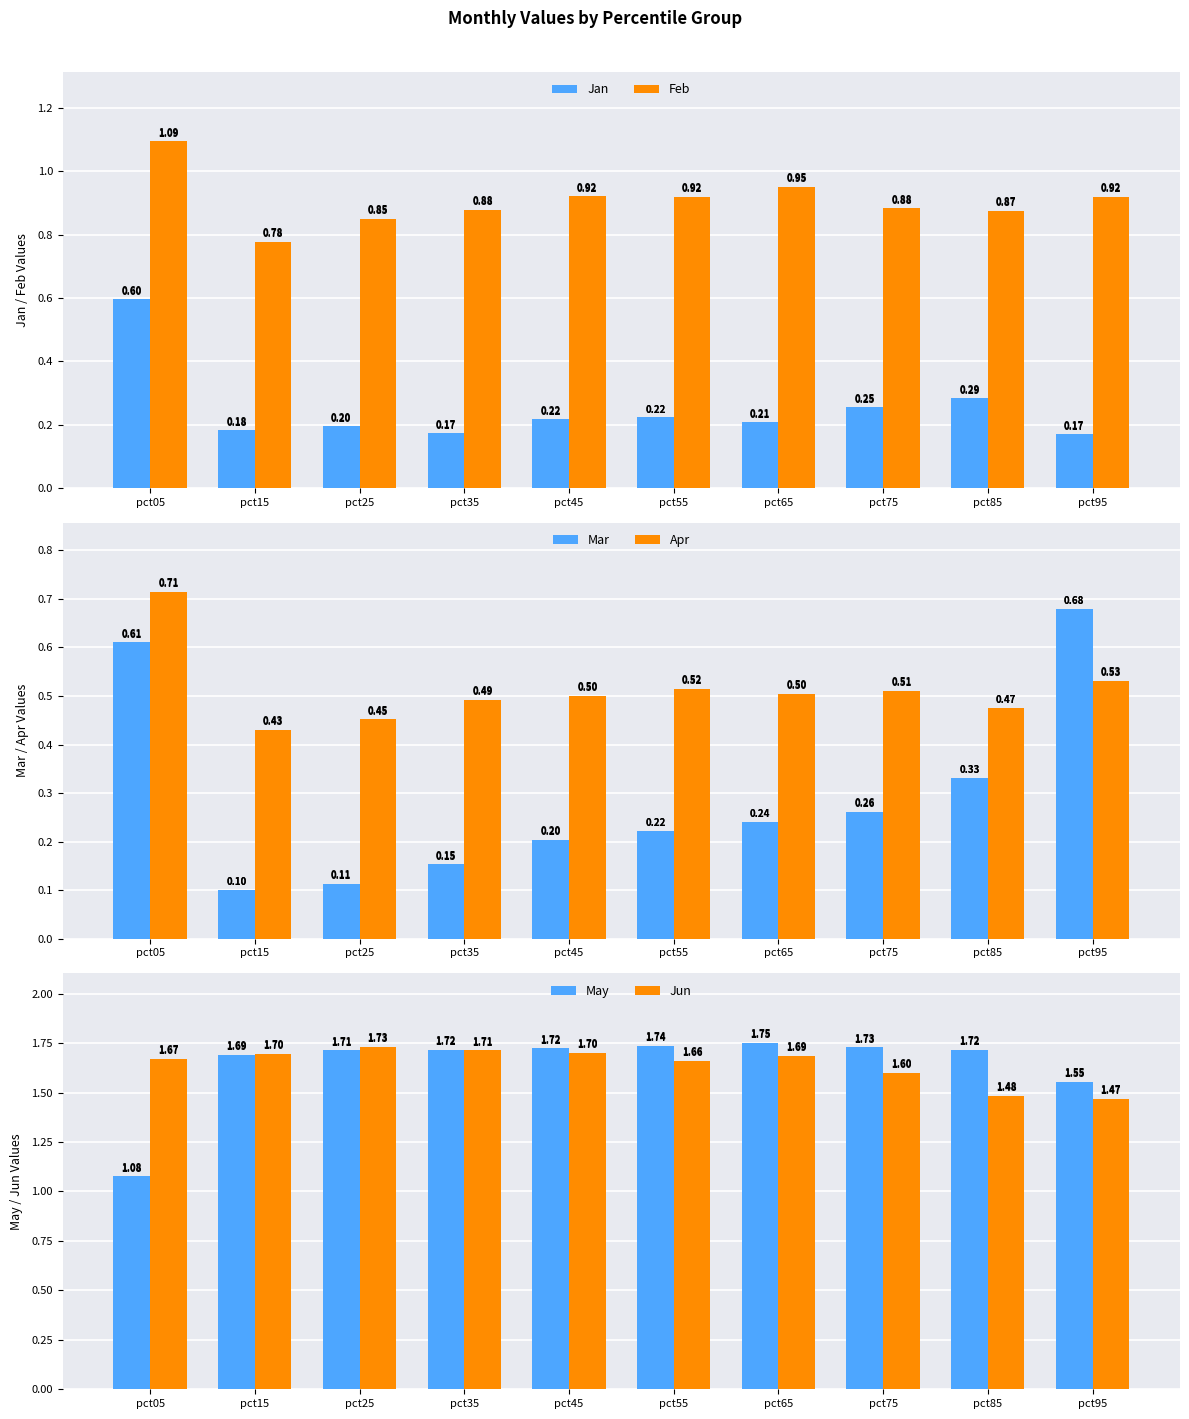

What is the difference between the second highest and minimum values in the Feb series?

0.2